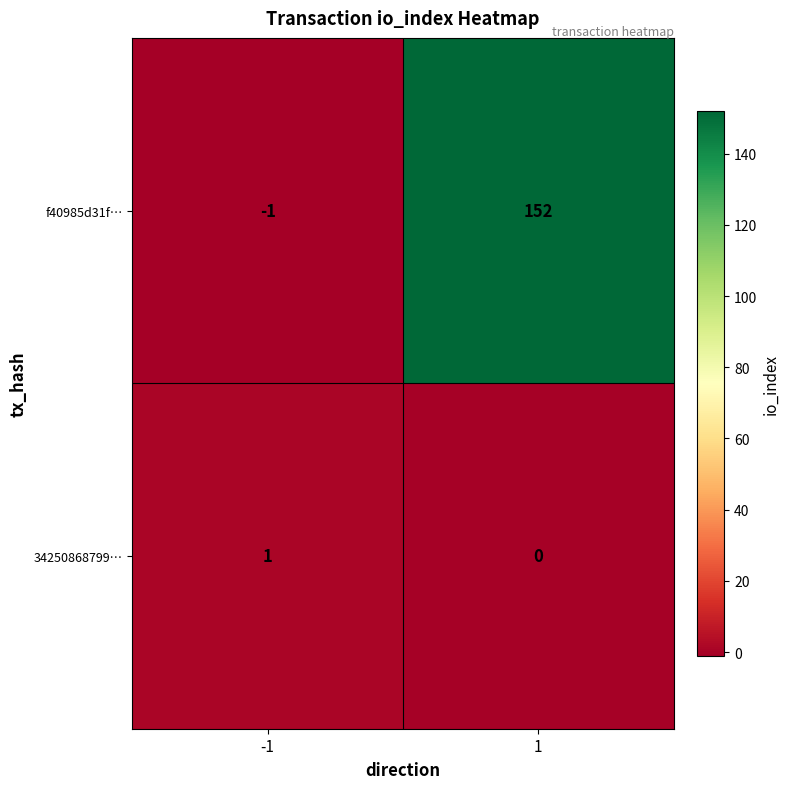

What is the difference between the maximum and minimum values in the f40985d31f… series?

153